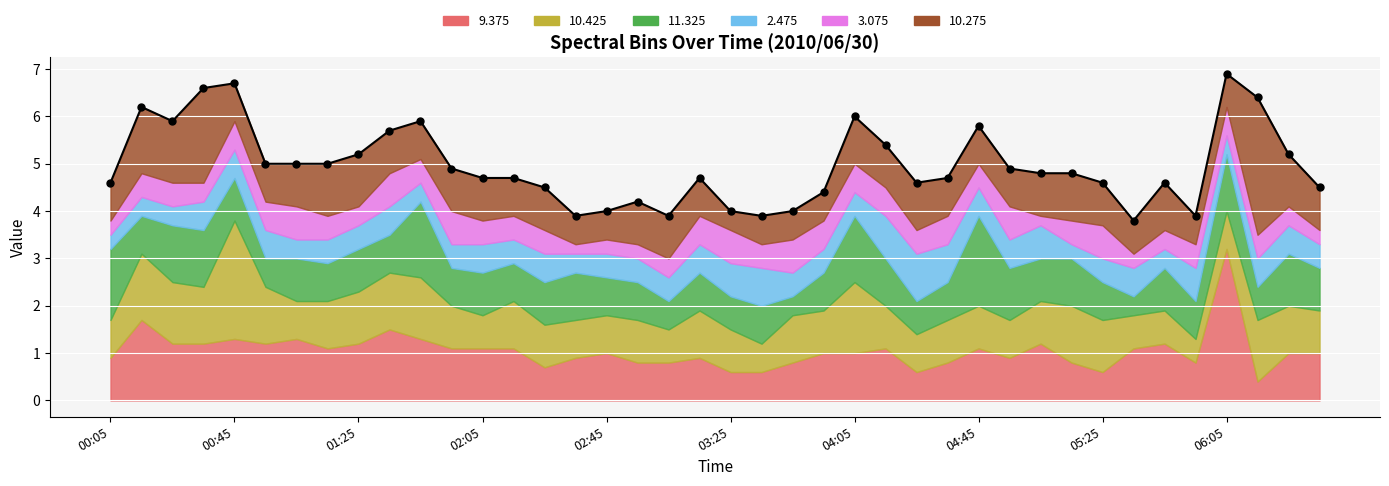

How many intersections are there between 2.475 and 10.275?

4